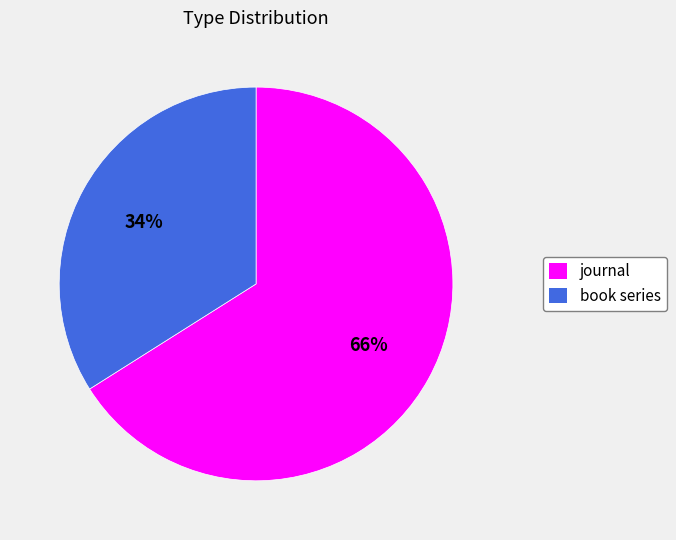

How many segments does this pie chart have?

2